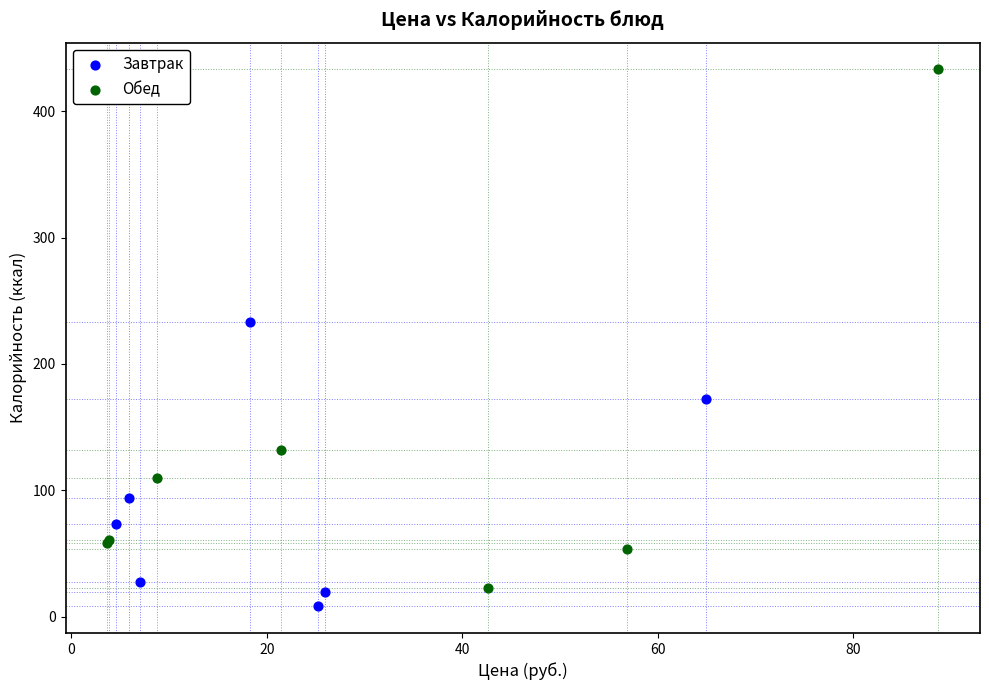

Which series contains the lowest Y value?

Завтрак